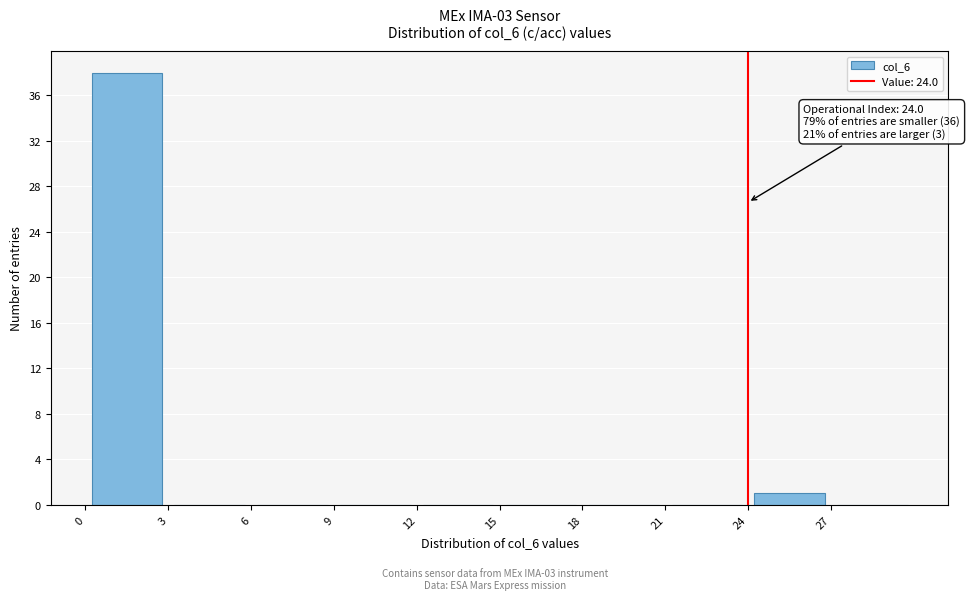

Over which range of the x-axis is the bar tallest?

0 to 3